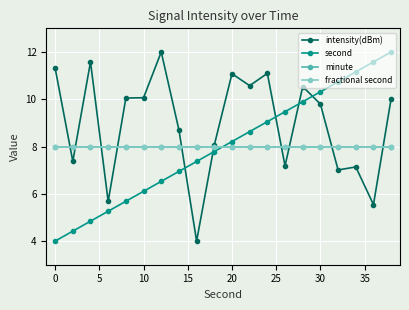

How many times do fractional second and intensity(dBm) cross each other?

10